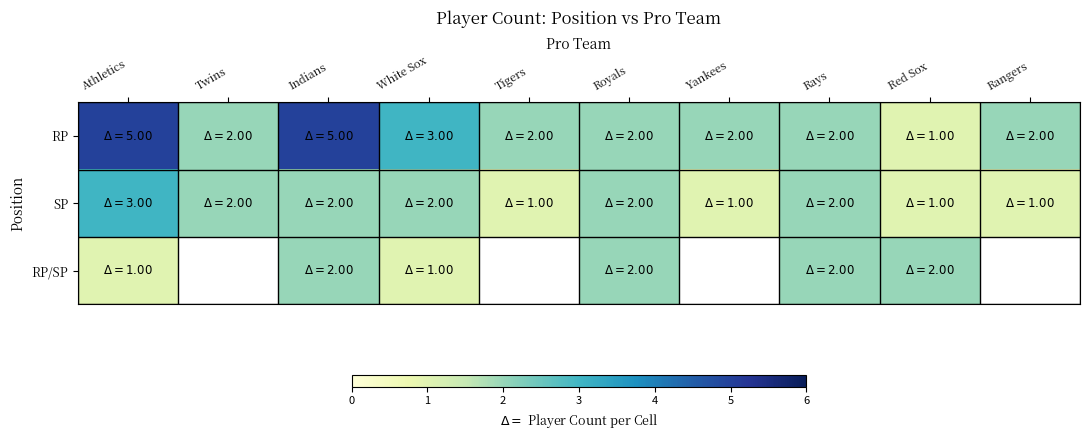

Which series has the widest spread of values?

RP